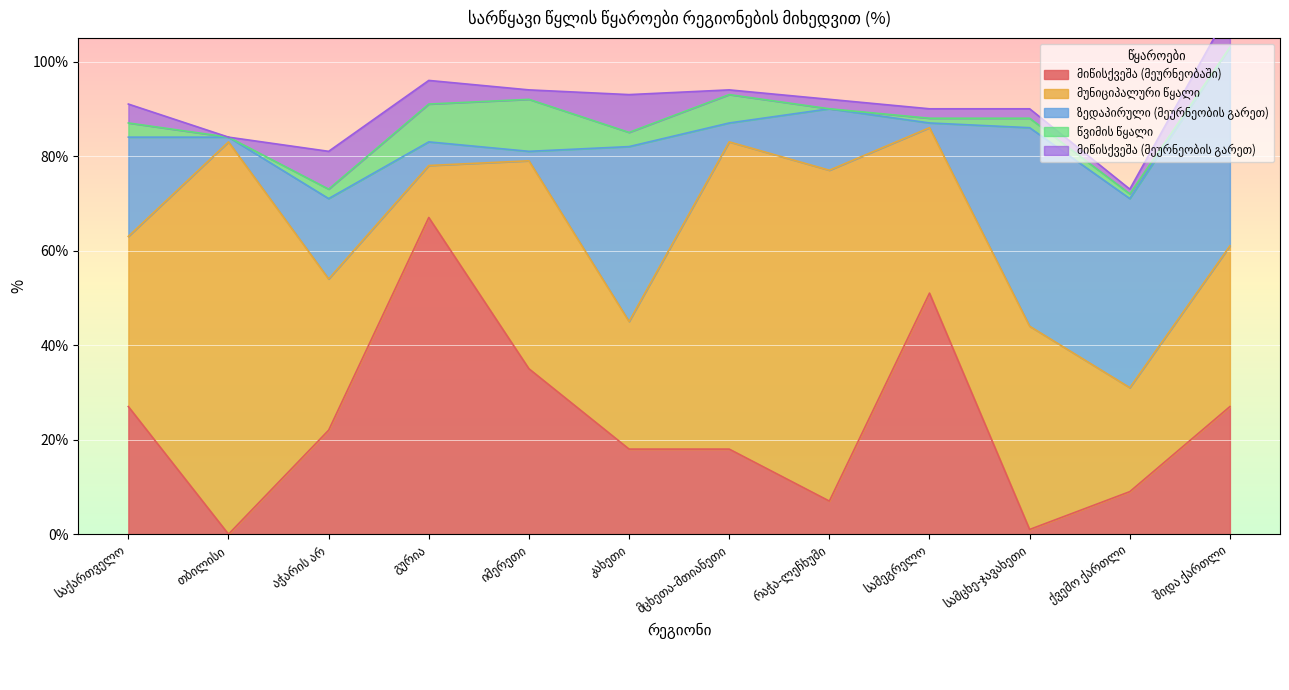

What are all the series names shown in the legend?

მიწისქვეშა (მეურნეობაში), მუნიციპალური წყალი, ზედაპირული (მეურნეობის გარეთ), წვიმის წყალი, მიწისქვეშა (მეურნეობის გარეთ)